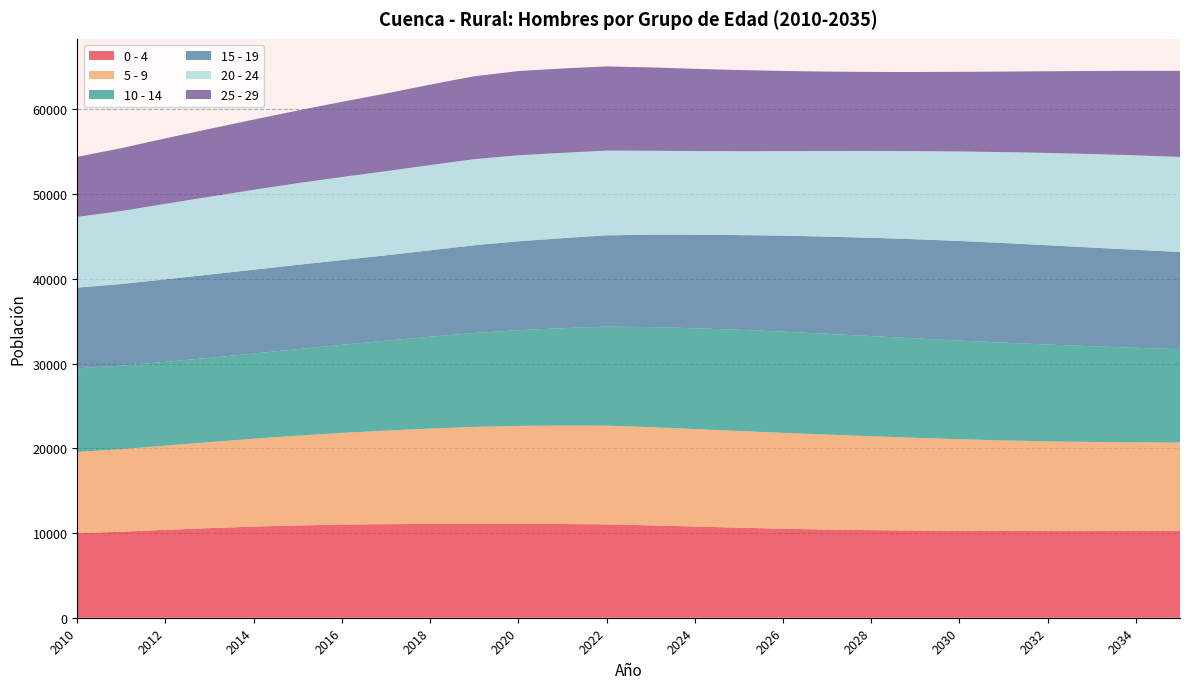

Reading left to right, extract all data points from this chart.

0 - 4: 9973	10157	10376	10578	10757	10896	10992	11047	11074	11089	11085	11061	11020	10904	10767	10630	10508	10411	10341	10292	10262	10241	10232	10231	10236	10245
5 - 9: 9597	9745	9941	10151	10373	10599	10824	11044	11253	11432	11556	11626	11652	11588	11503	11413	11317	11208	11081	10946	10809	10686	10588	10517	10468	10435
10 - 14: 9867	9856	9887	9953	10058	10208	10398	10609	10843	11083	11298	11494	11687	11815	11902	11946	11943	11896	11820	11734	11643	11543	11429	11300	11160	11016
15 - 19: 9528	9633	9746	9829	9894	9951	10004	10077	10202	10361	10495	10622	10782	10903	11034	11179	11329	11476	11607	11705	11757	11759	11718	11646	11565	11478
20 - 24: 8346	8622	8908	9181	9433	9645	9804	9932	10061	10165	10155	10070	9998	9914	9878	9903	9980	10099	10242	10402	10569	10735	10896	11041	11151	11216
25 - 29: 7094	7419	7727	8013	8289	8578	8877	9178	9496	9787	9939	9963	9939	9837	9708	9579	9466	9377	9334	9340	9400	9504	9643	9806	9981	10162